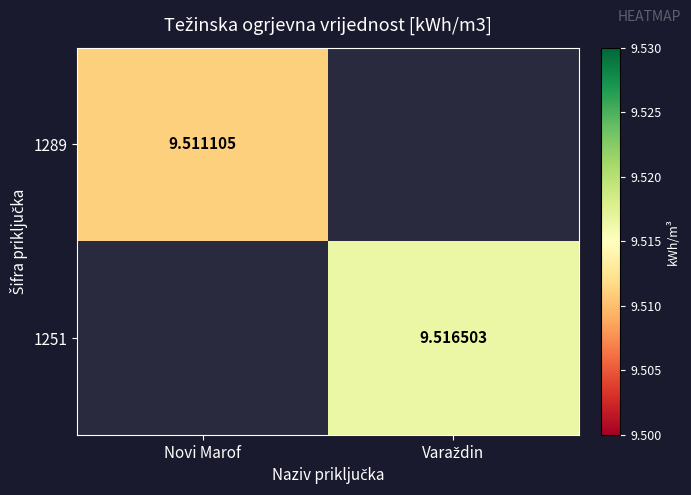

How many data points does each series have?

2